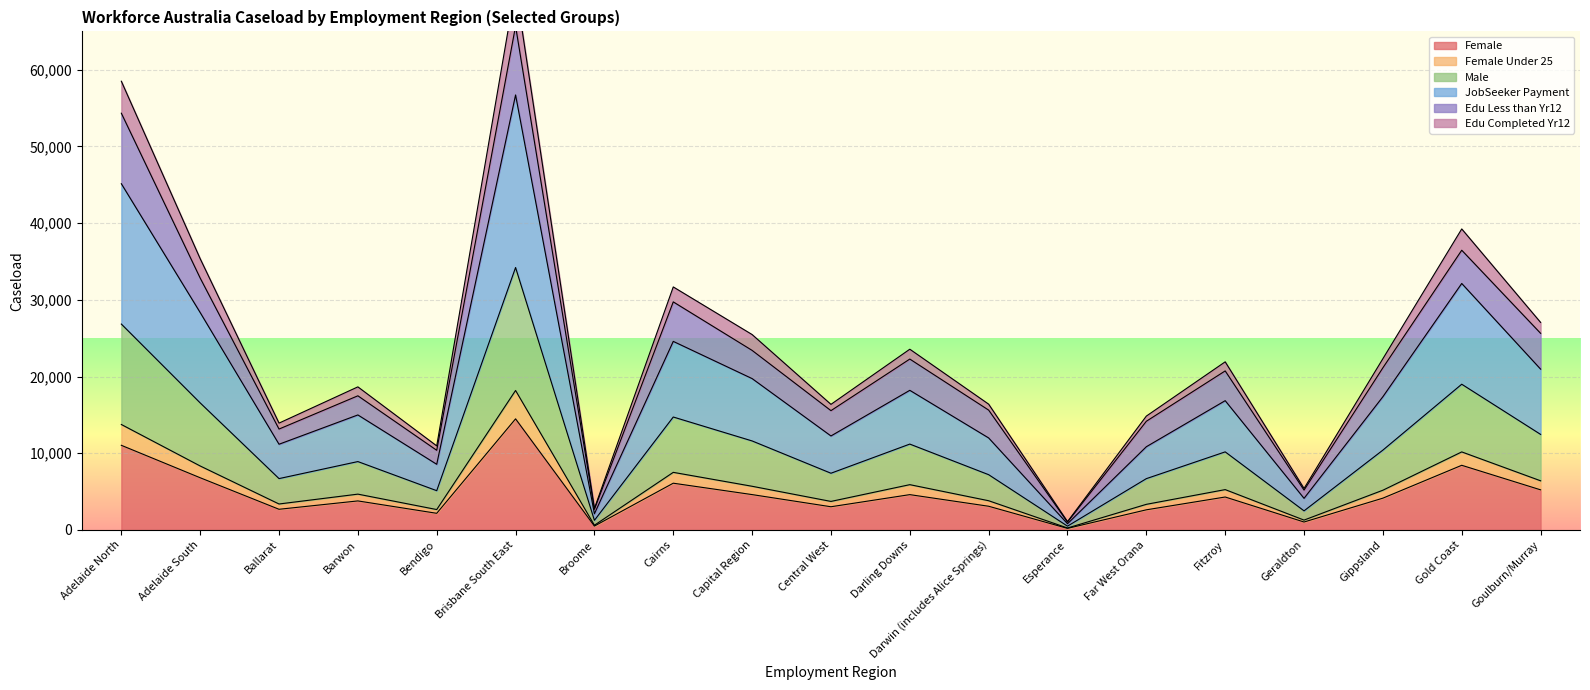

What is the sum of all Female values?

88870